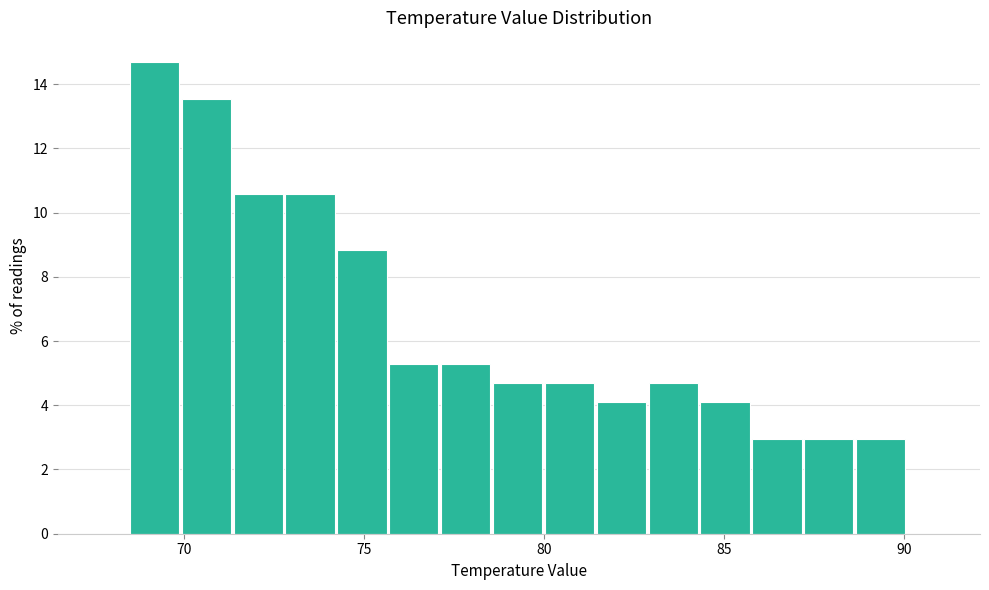

Read against the x-axis, roughly where is the centre of the tallest bar?

69.0